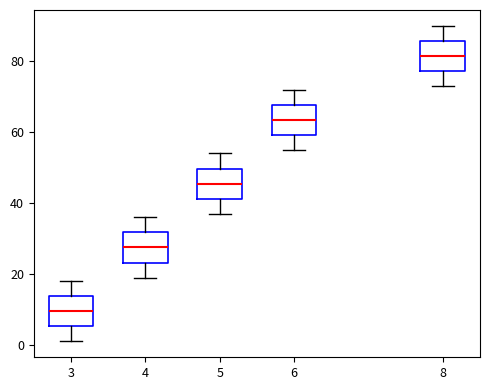

Reading left to right, read every box against the y-axis: the position of its median line, the range the box covers, and the ends of its whiskers. The values are not printed on the chart, so give them approximately, as read against the axis.

3: median 10, box 6 to 14, whiskers 2 to 18
4: median 28, box 24 to 32, whiskers 20 to 36
5: median 46, box 42 to 50, whiskers 38 to 54
6: median 64, box 60 to 68, whiskers 56 to 72
8: median 82, box 78 to 86, whiskers 74 to 90